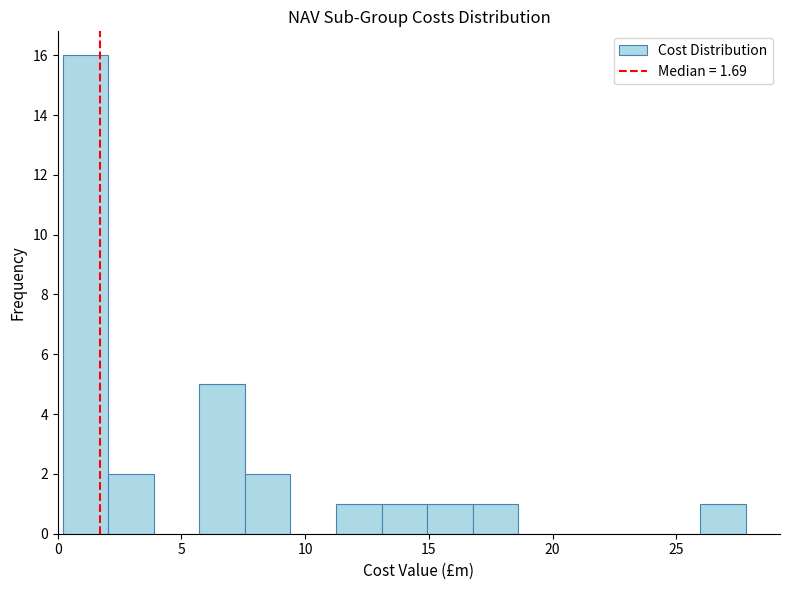

Around what value on the x-axis is the tallest bar? Give the approximate position of its centre, as read against the axis.

1.0